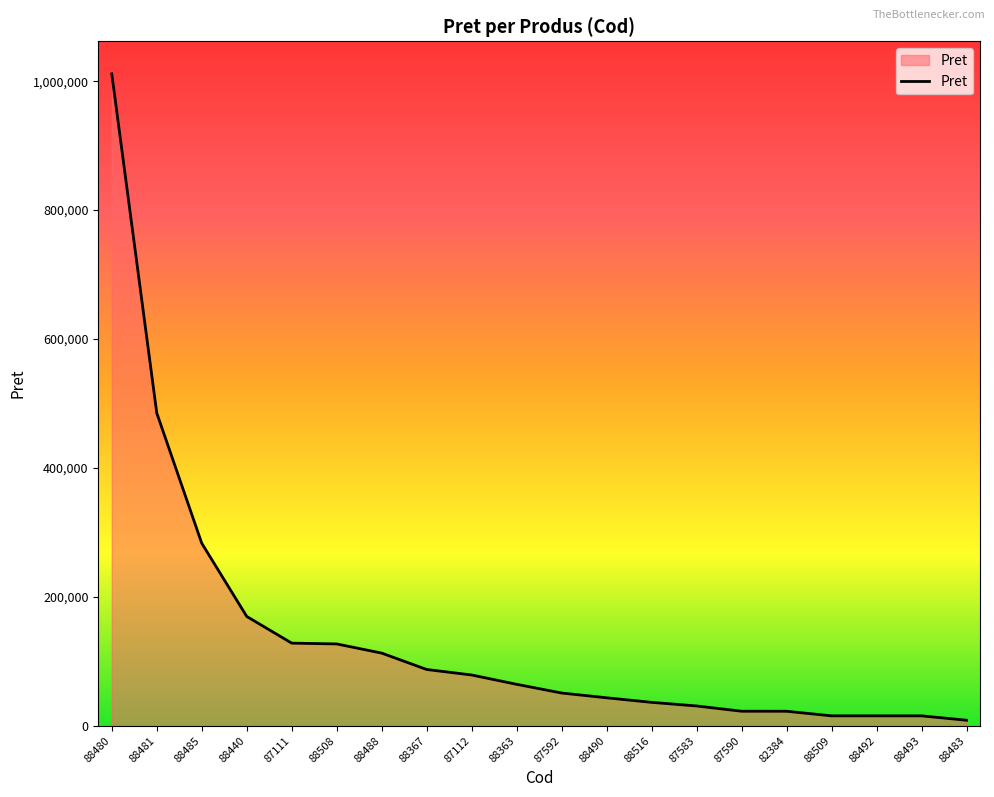

The chart shows a value of 30674 at 87583. True or false?

True